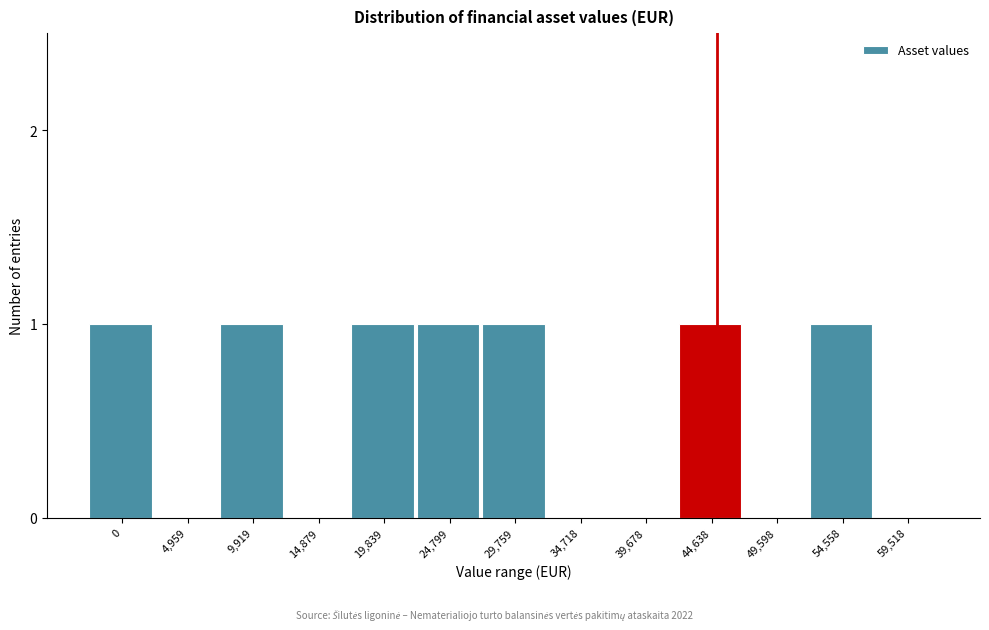

Reading right to left, transcribe all the data shown in this chart.

59,518=0	54,558=1	49,598=0	44,638=1	39,678=0	34,718=0	29,759=1	24,799=1	19,839=1	14,879=0	9,919=1	4,959=0	0=1